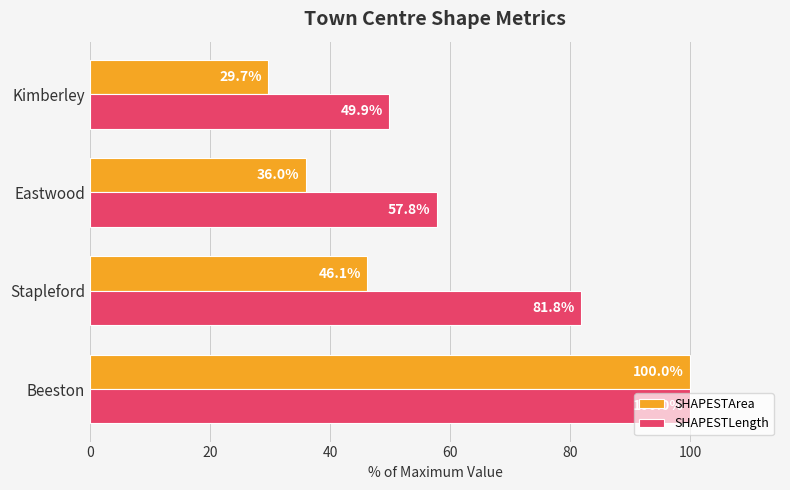

Which series has the largest range (max minus min)?

SHAPESTArea